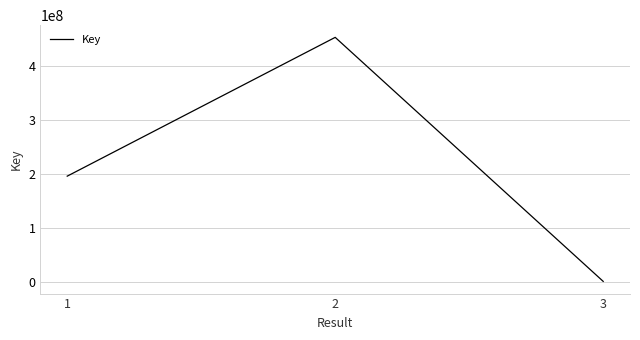

What is the difference between the maximum and second lowest values?

256475417